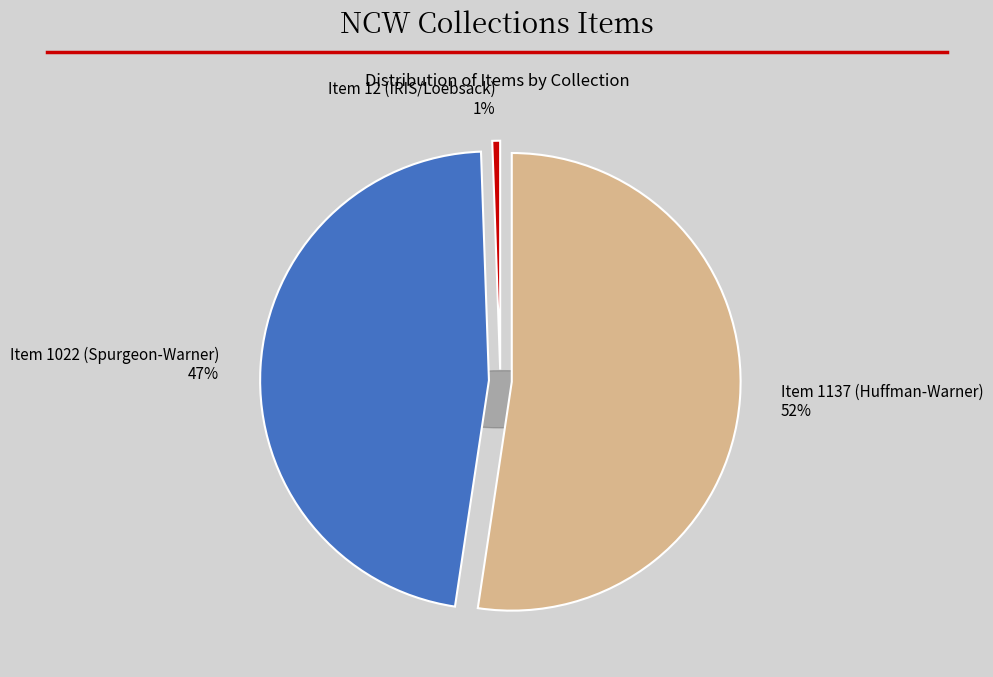

What percentage is NOT represented by Item 1022 (Spurgeon-Warner)?

52.9%